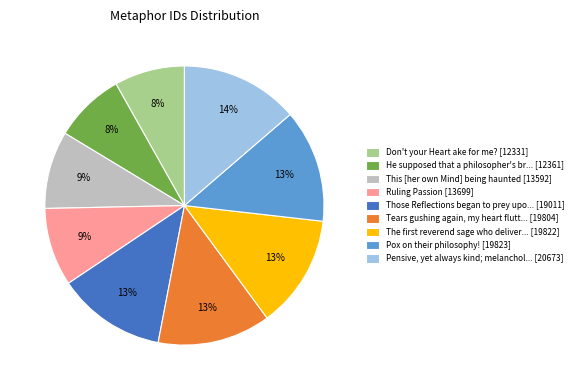

Which has a higher value, Tears gushing again, my heart flutt... [19804] or Ruling Passion [13699]?

Tears gushing again, my heart flutt... [19804]